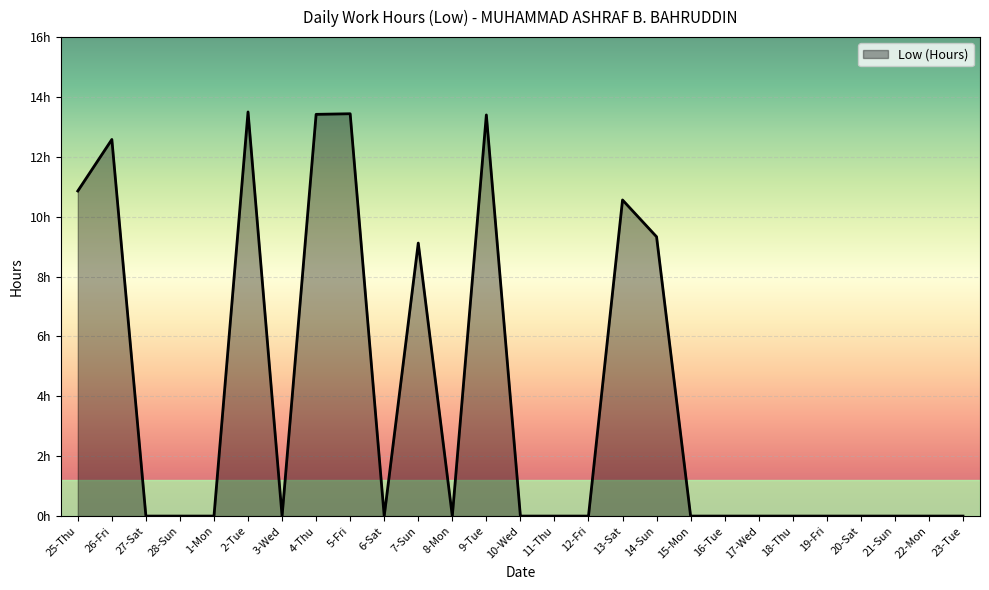

List the labels in order of value, smallest first.

27-Sat, 28-Sun, 1-Mon, 3-Wed, 6-Sat, 8-Mon, 10-Wed, 11-Thu, 12-Fri, 15-Mon, 16-Tue, 17-Wed, 18-Thu, 19-Fri, 20-Sat, 21-Sun, 22-Mon, 23-Tue, 7-Sun, 14-Sun, 13-Sat, 25-Thu, 26-Fri, 9-Tue, 4-Thu, 5-Fri, 2-Tue